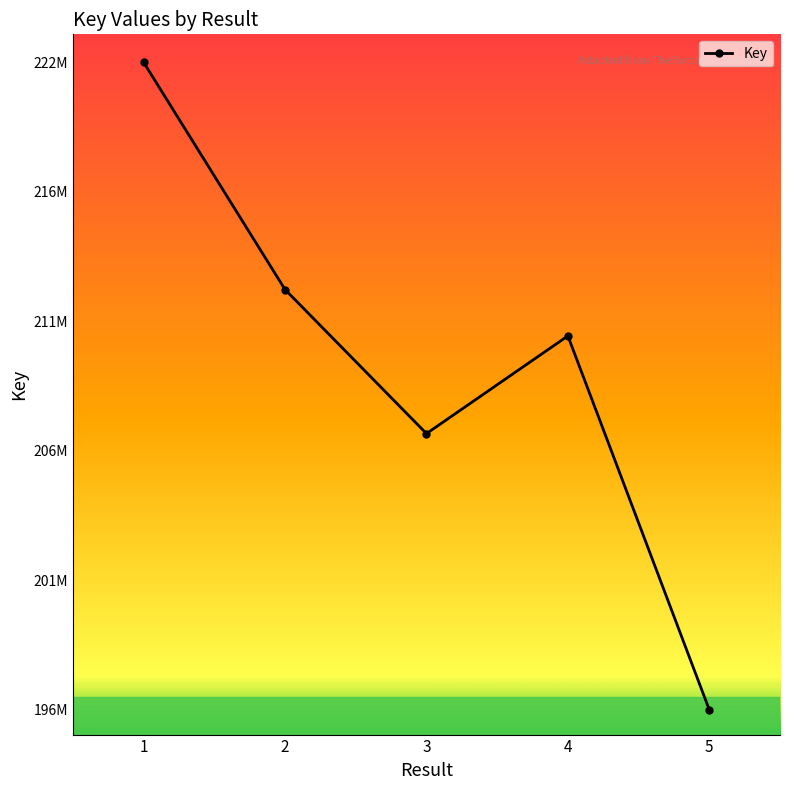

Reading left to right, extract all data points from this chart.

221567543	212578849	206881043	210745470	195953934